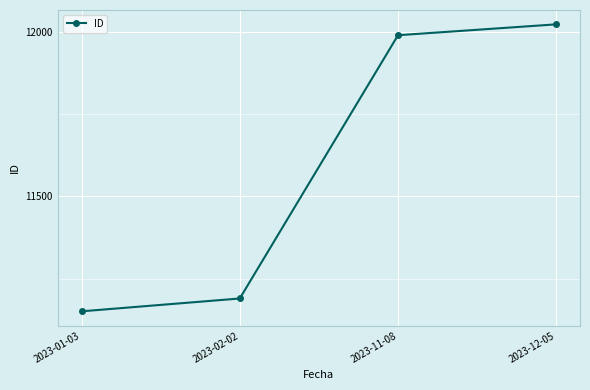

True or false: the data shows 11990 at 2023-11-08.

True